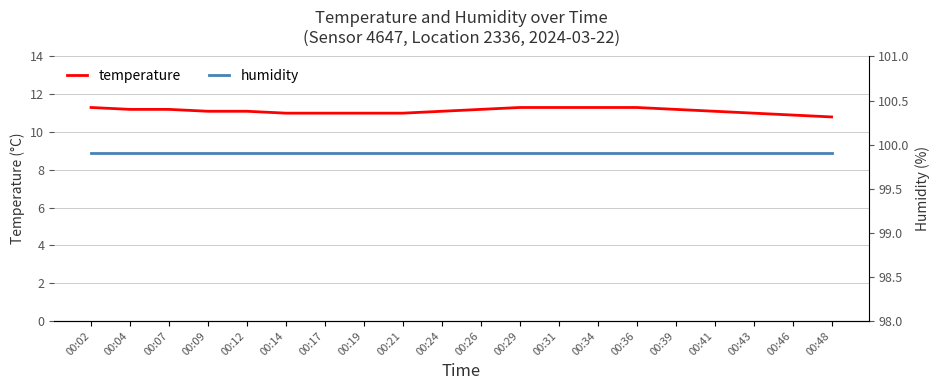

What is the average value of the temperature series?

11.1